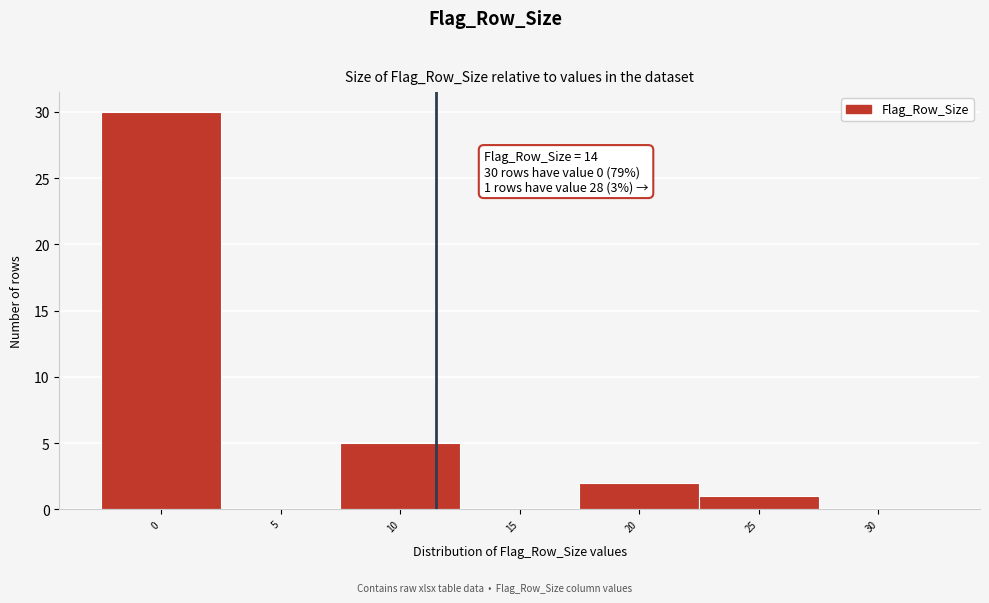

Reading left to right, list all the values displayed in this chart.

0=30	5=0	10=5	15=0	20=2	25=1	30=0